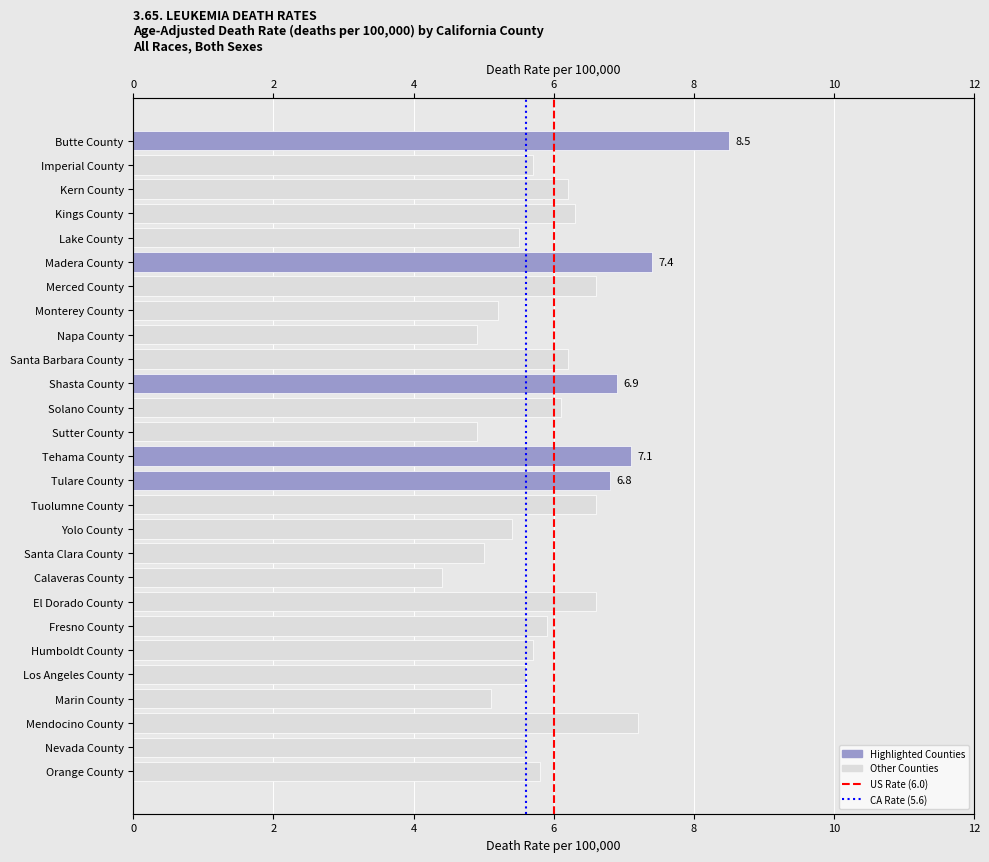

Are the bars grouped side by side (vs. stacked)?

No